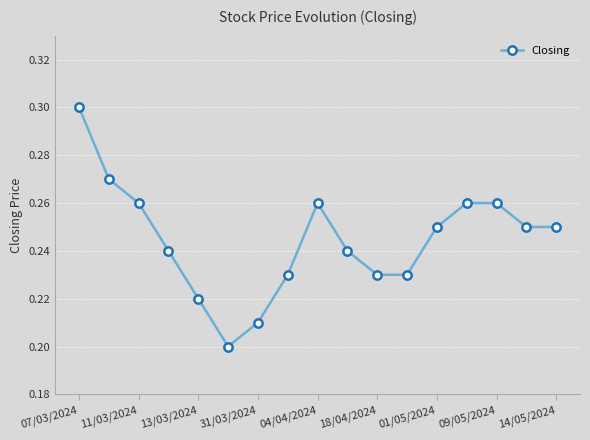

How many lines are shown in the chart?

1